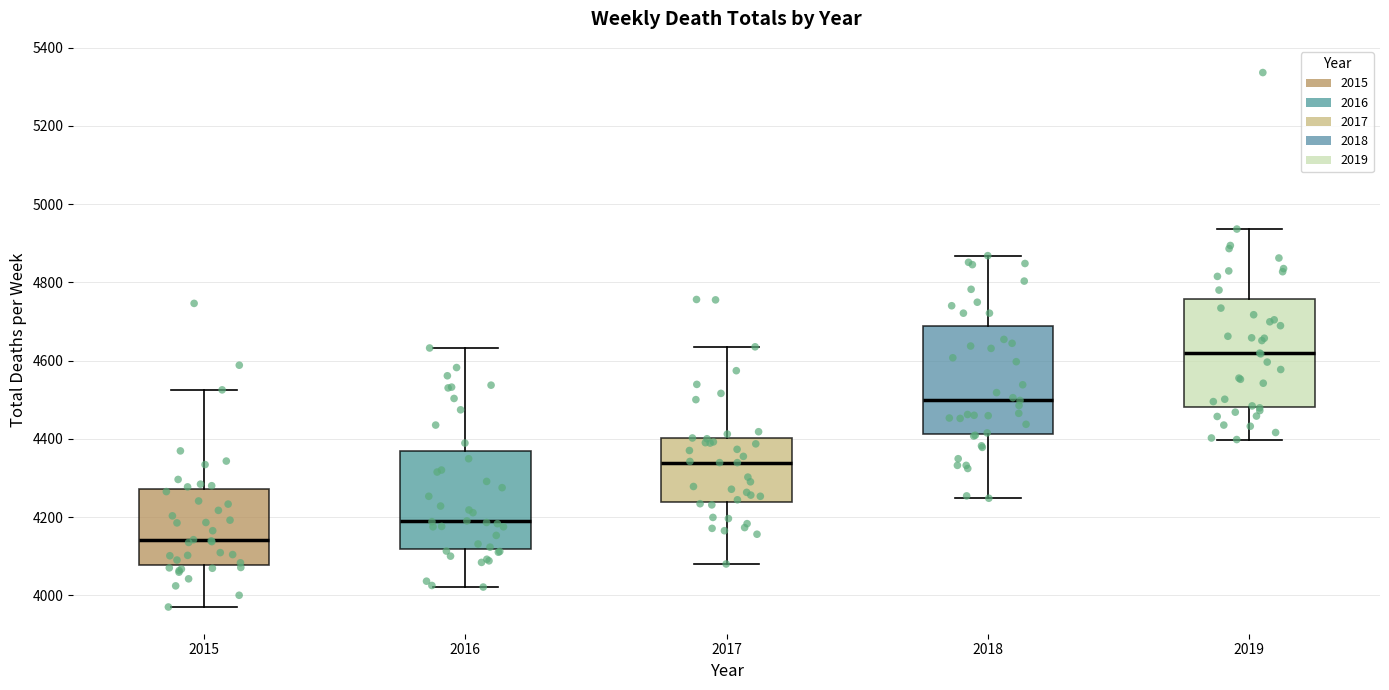

Reading left to right, read every box against the y-axis: the position of its median line, the range the box covers, and the ends of its whiskers. The values are not printed on the chart, so give them approximately, as read against the axis.

2015: median 4140, box 4080 to 4280, whiskers 3980 to 4520
2016: median 4200, box 4120 to 4360, whiskers 4020 to 4640
2017: median 4340, box 4240 to 4400, whiskers 4080 to 4640
2018: median 4500, box 4420 to 4680, whiskers 4240 to 4860
2019: median 4620, box 4480 to 4760, whiskers 4400 to 4940